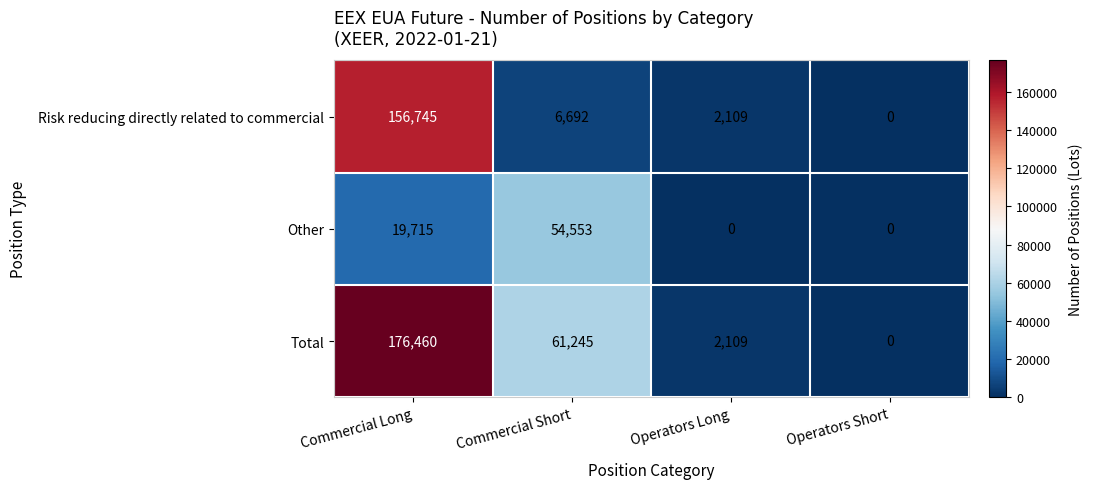

What is the difference between the second highest and second lowest values in the Total series?

59136